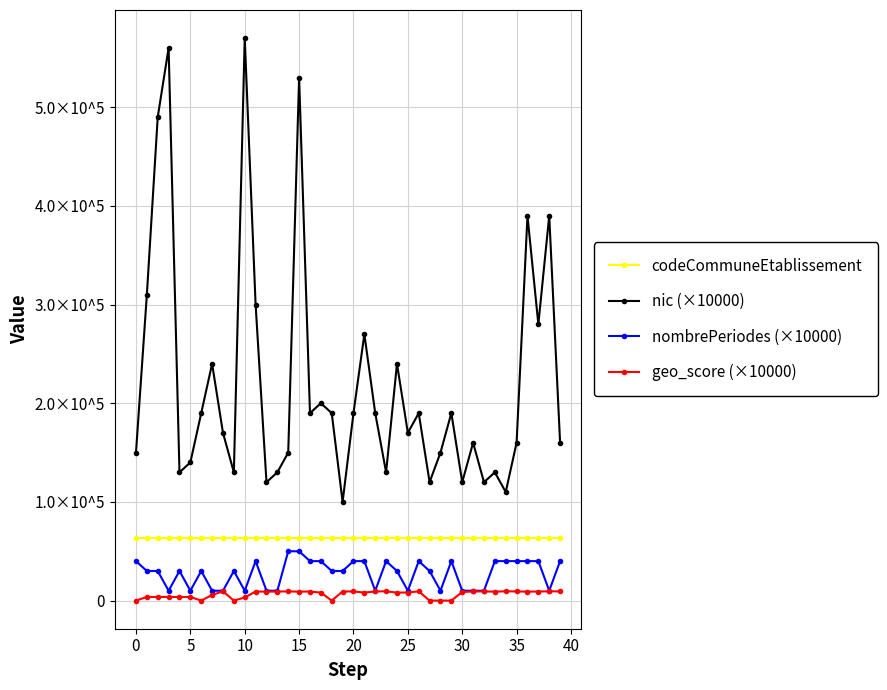

What is the value of the nombrePeriodes (×10000) point at the 27th from the left?

40000.0